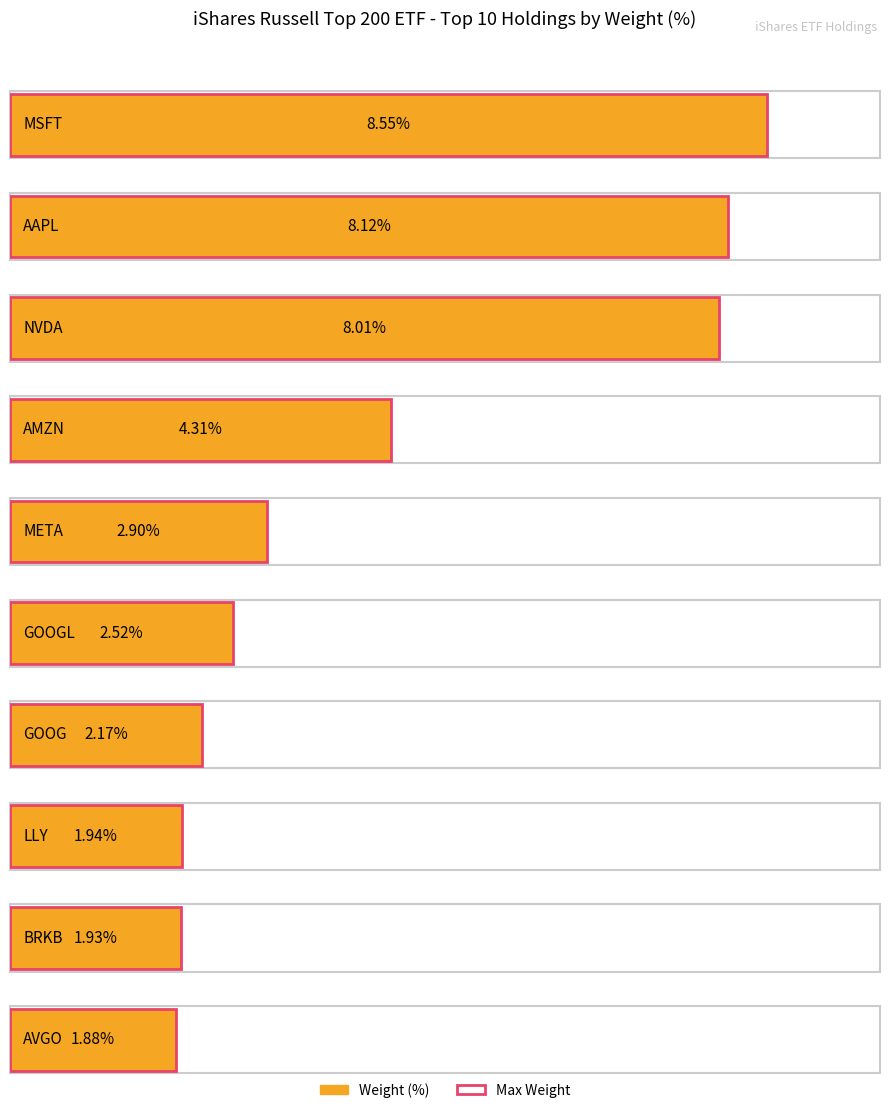

Is it true that the value at AMZN is 4.3?

True